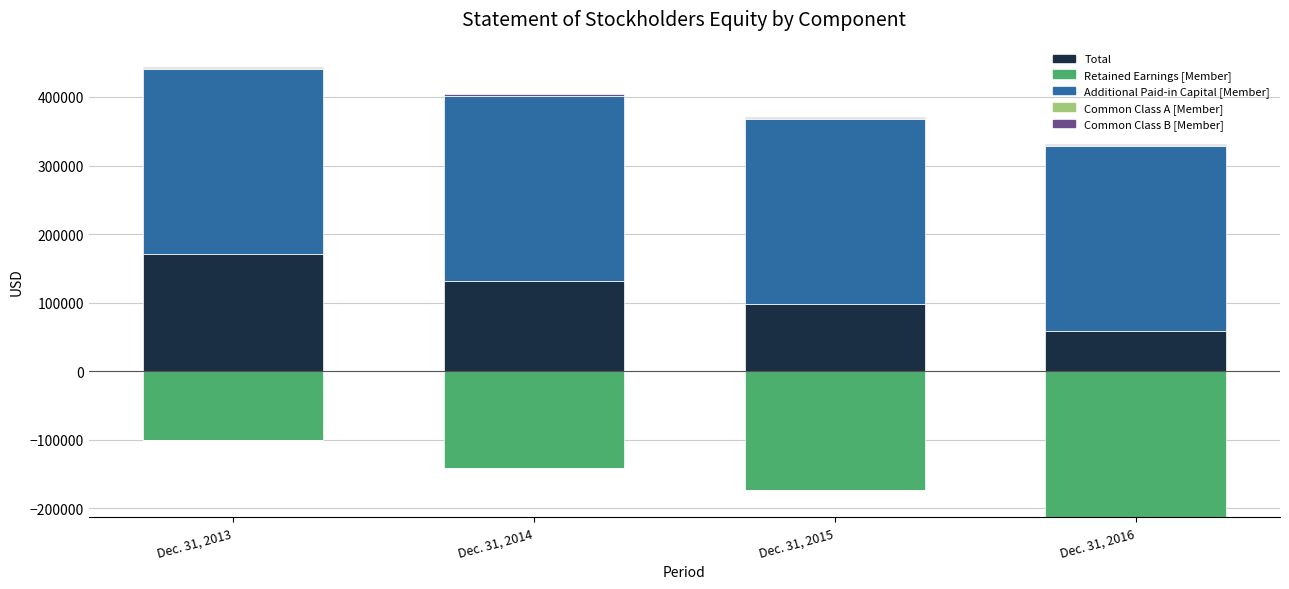

What value does the Common Class B [Member] series have at Dec. 31, 2015, to the nearest 10?

1540